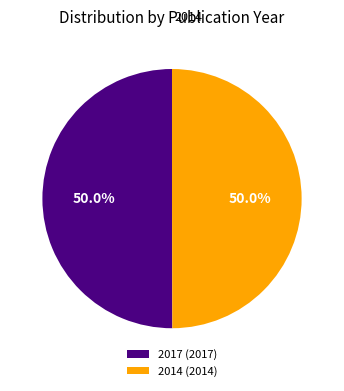

Is it true that 2014 is 59% of the pie?

False